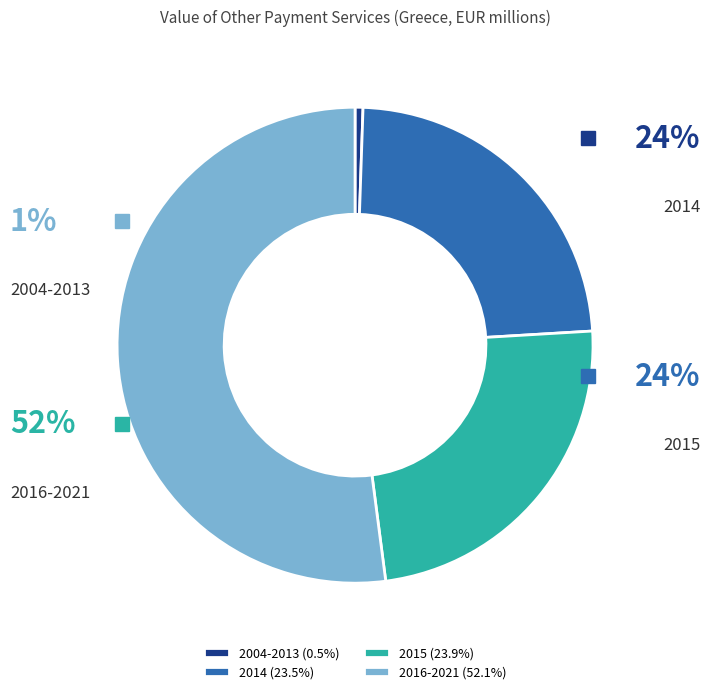

Do 2004-2013 (0.5%) and 2016-2021 (52.1%) together represent more than half of the pie?

Yes